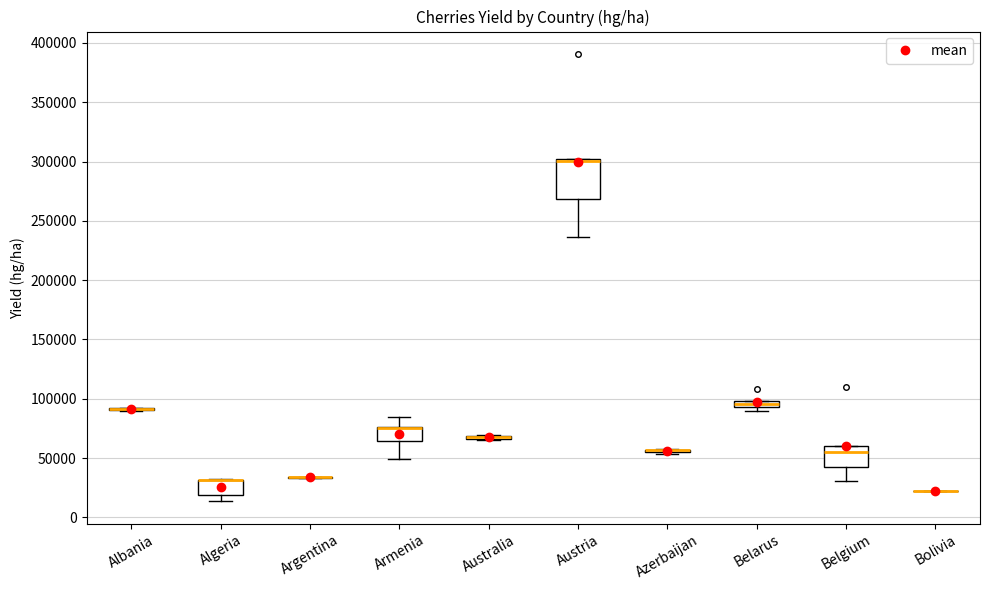

Which box is the tallest, from its lower edge to its upper edge?

Austria